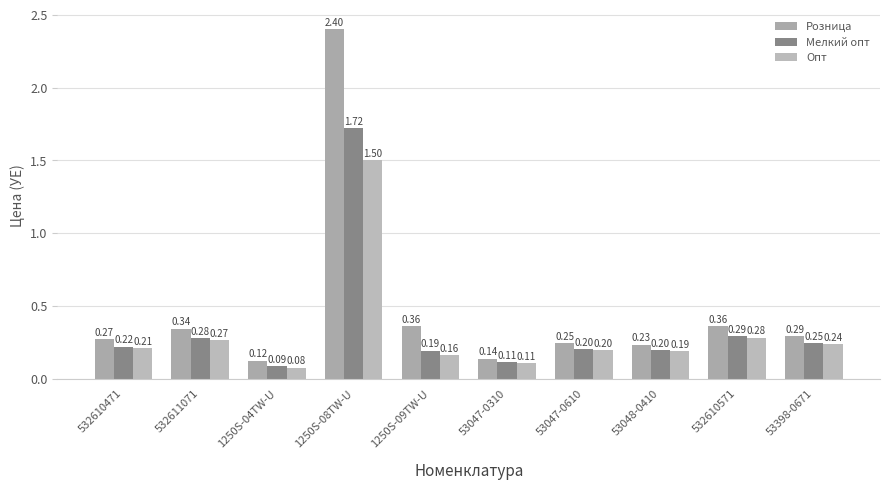

What is the label of the 10th bar from the right?

532610471